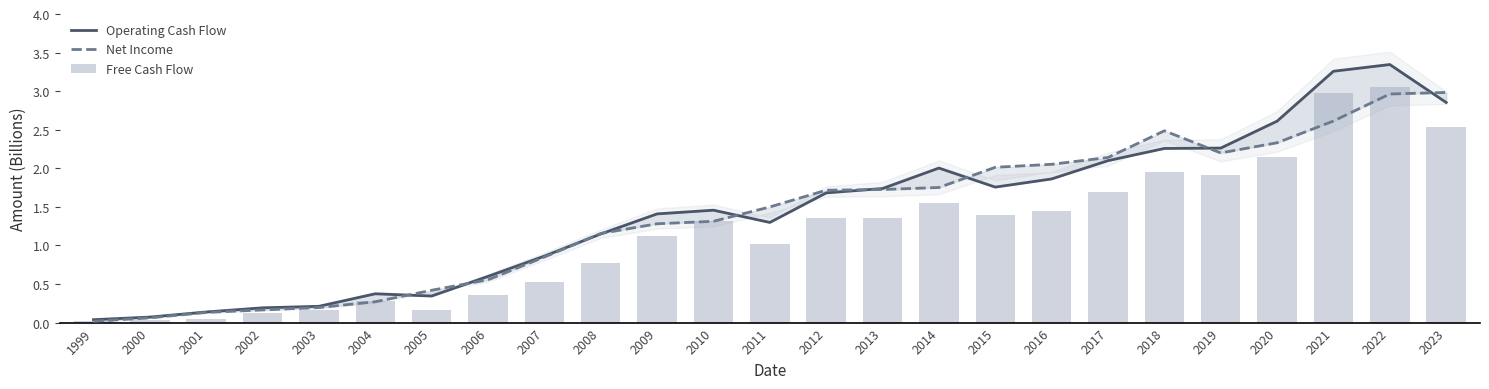

Which series has the largest range (max minus min)?

Operating Cash Flow